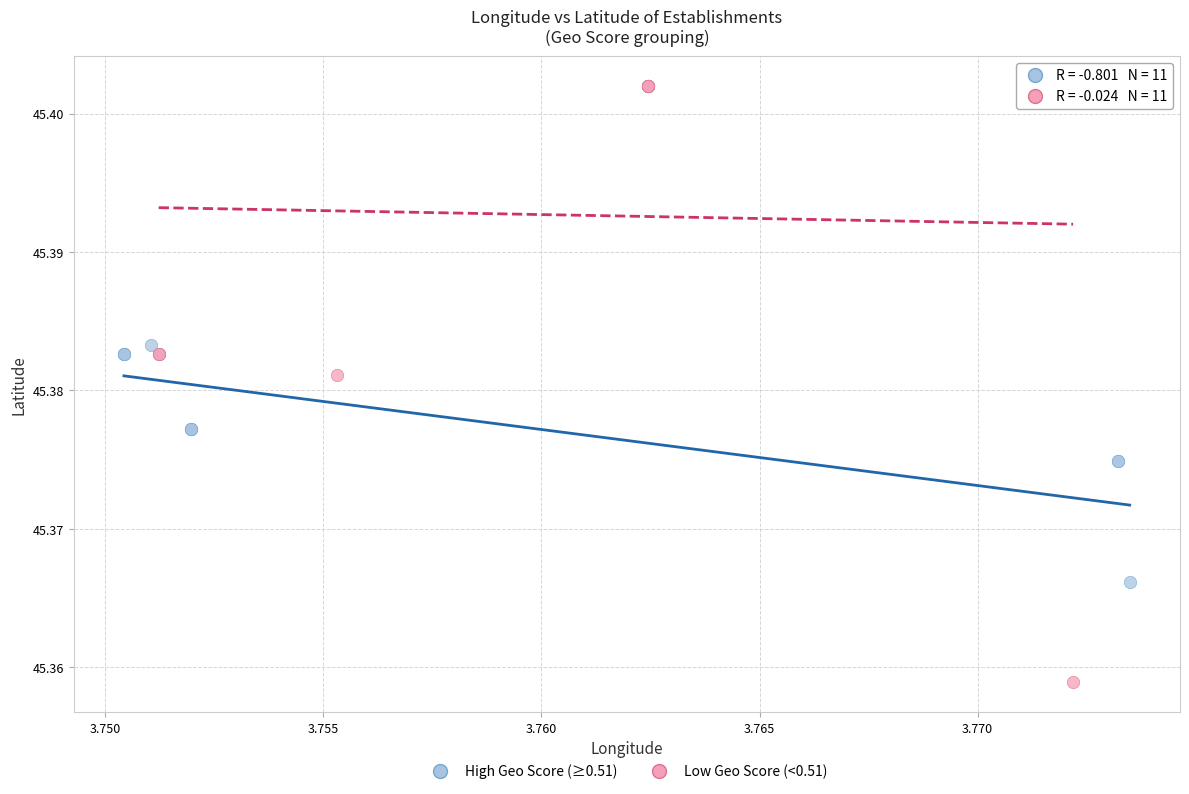

Which series reaches the maximum Y coordinate?

Low Geo Score (<0.51)